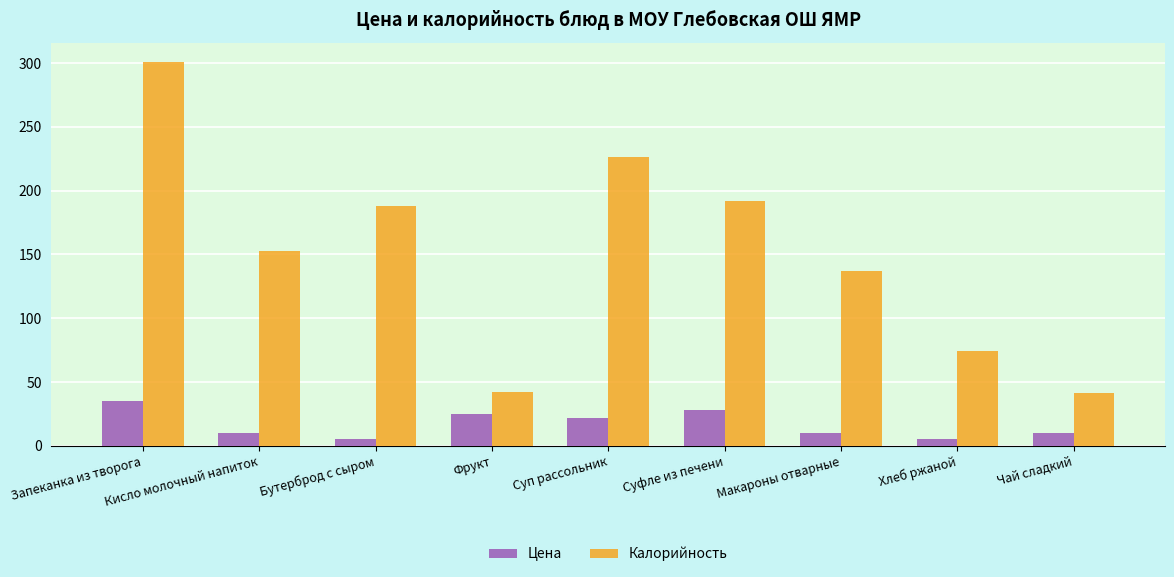

What is the total value across all series at Макароны отварные?

147